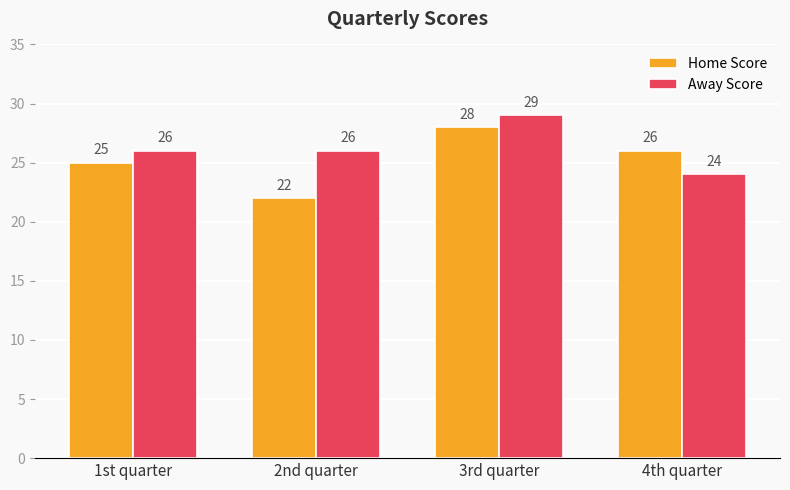

What is the difference between the maximum and minimum values in the Home Score series?

6